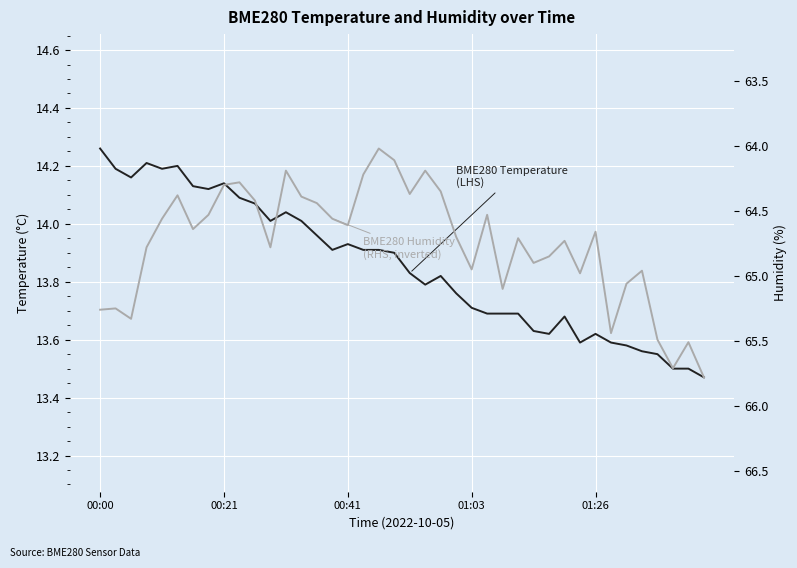

How many lines are shown in the chart?

2